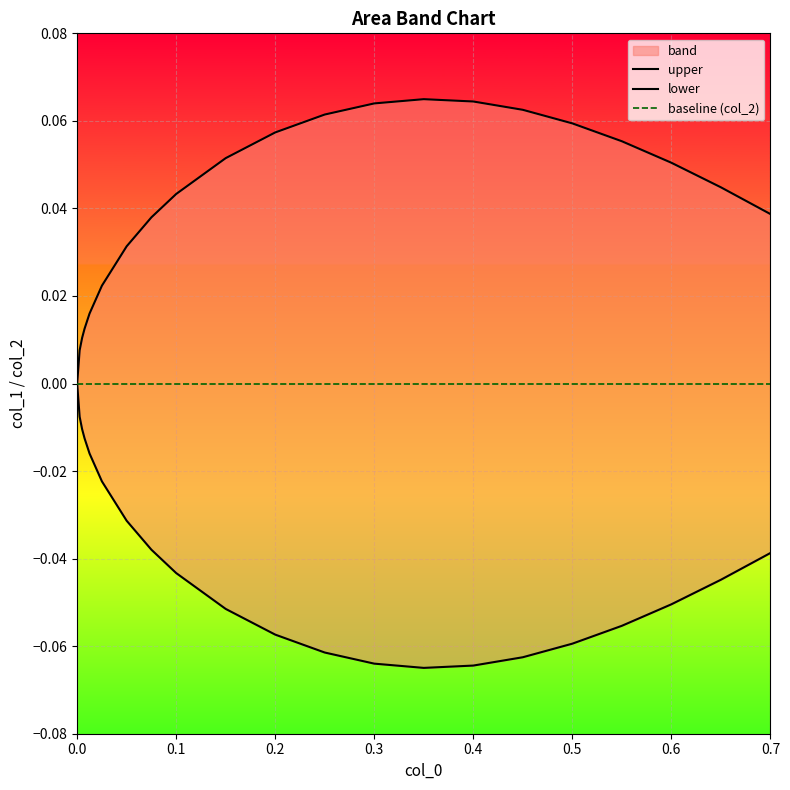

List the series in order of their overall mean, lowest first.

lower, baseline (col_2), upper